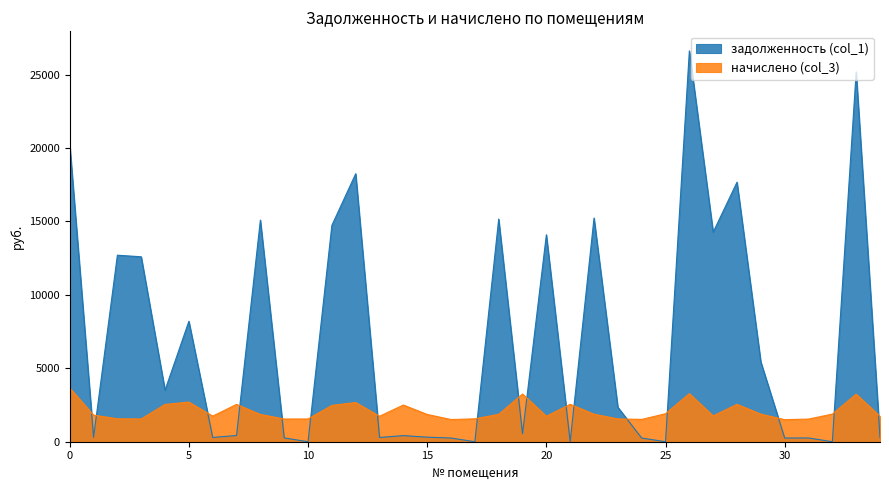

What is the average value of the начислено (col_3) series?

2085.2